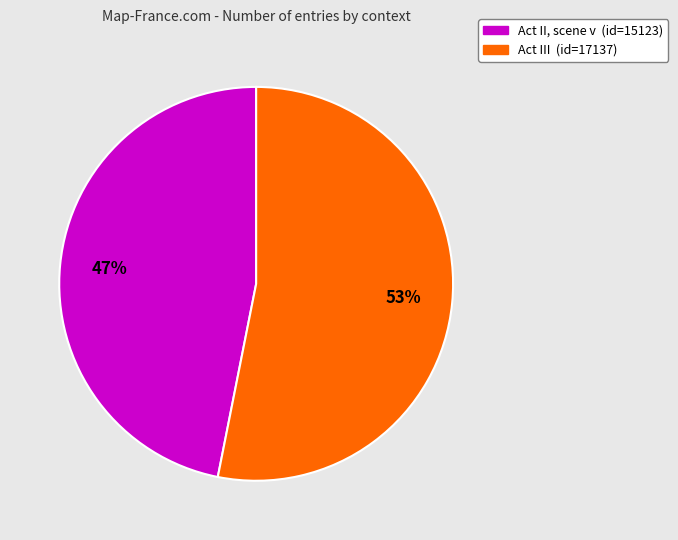

To the nearest percent, what is the difference between the Act II, scene v and Act III slice percentages?

6%